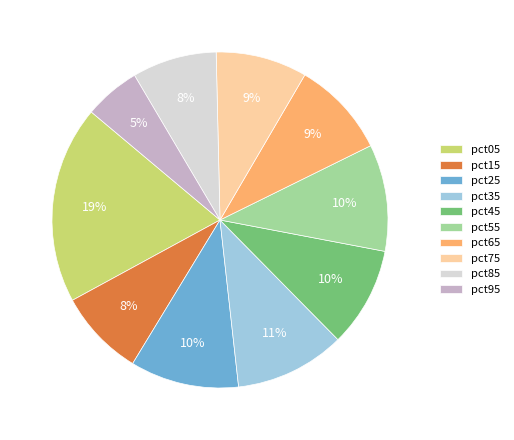

Does pct05 account for over 50% of the chart?

No